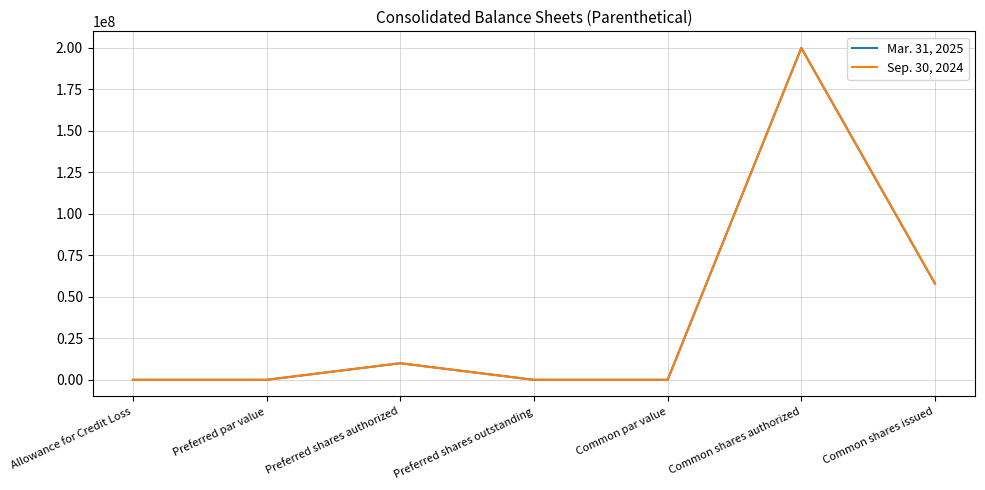

What is the difference between the Sep. 30, 2024 values at Common shares authorized and Allowance for Credit Loss?

199995415